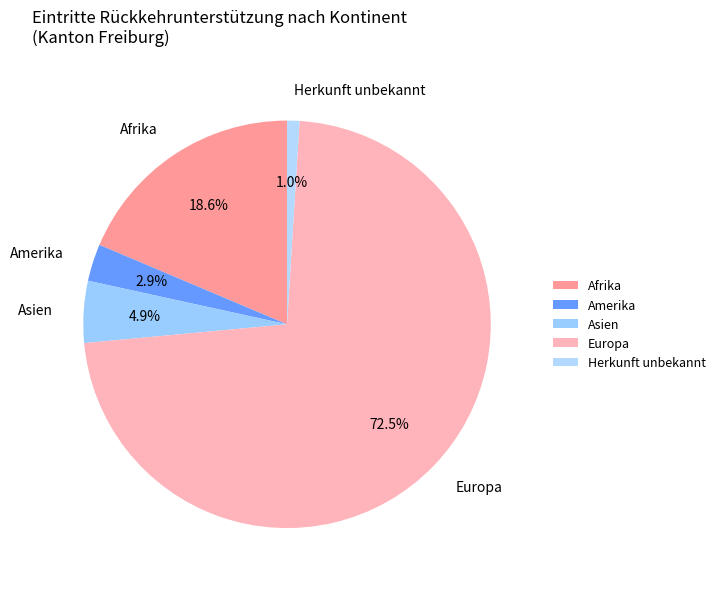

Which category accounts for the majority?

Europa